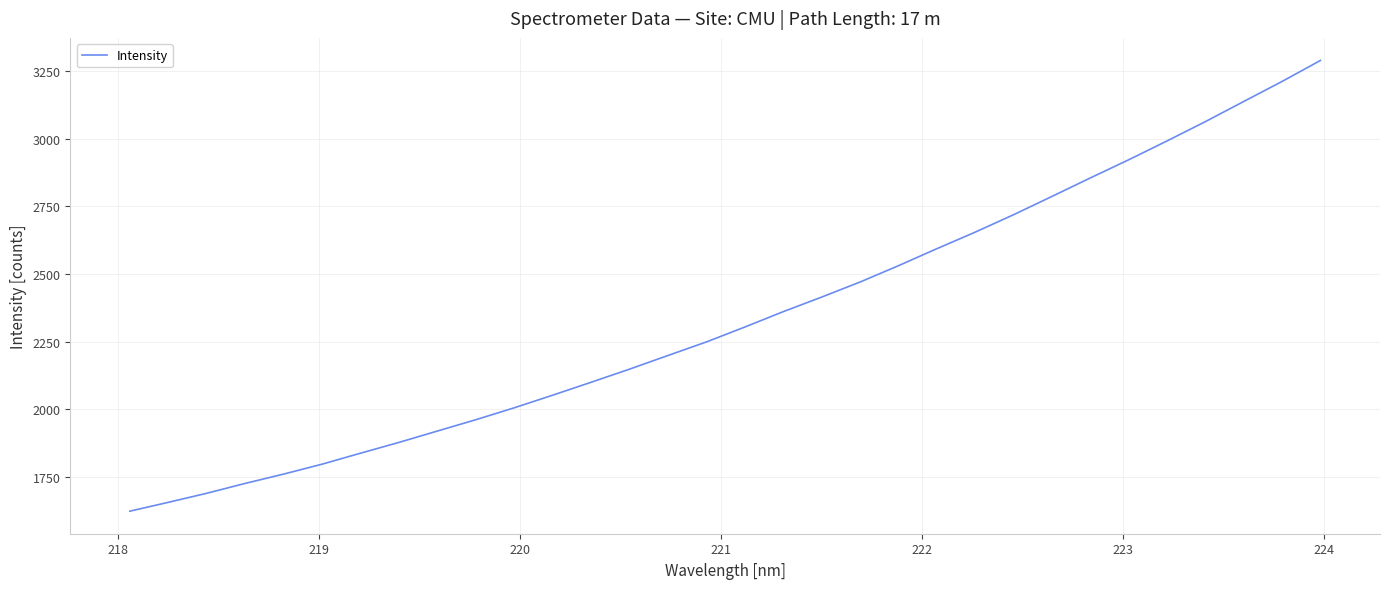

What is the greatest value displayed?

3288.5